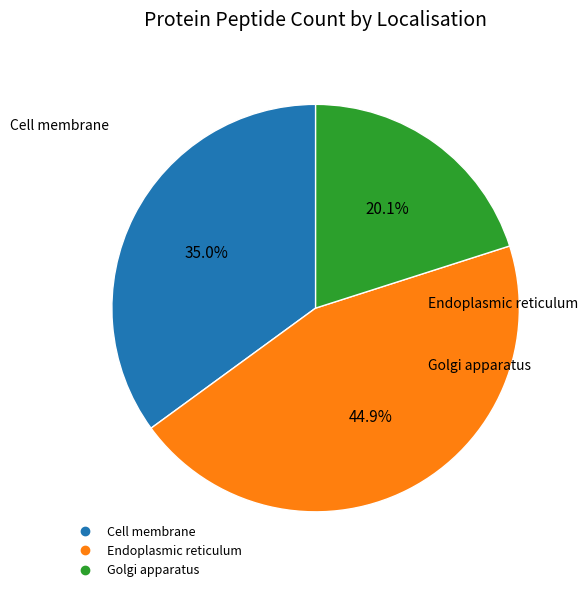

Does any single category account for the majority?

No